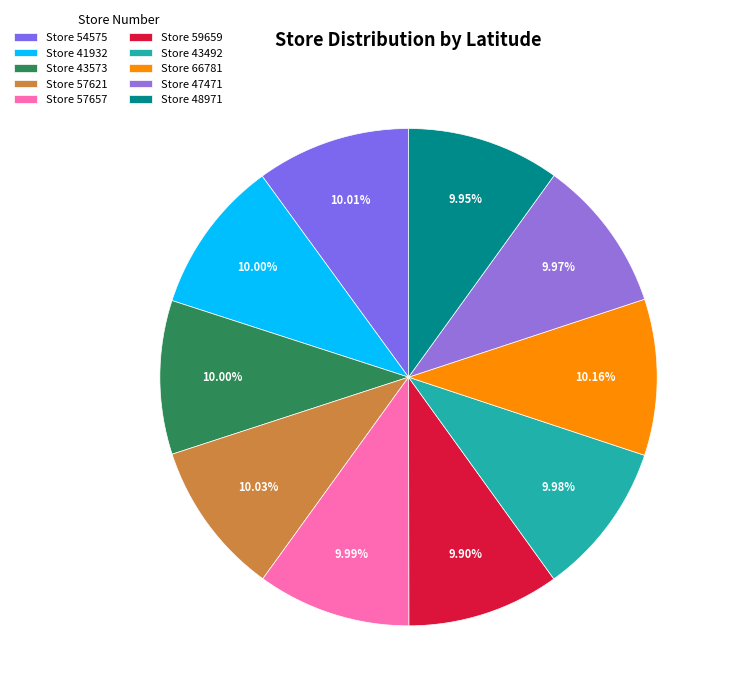

How many slices are in this pie chart?

10